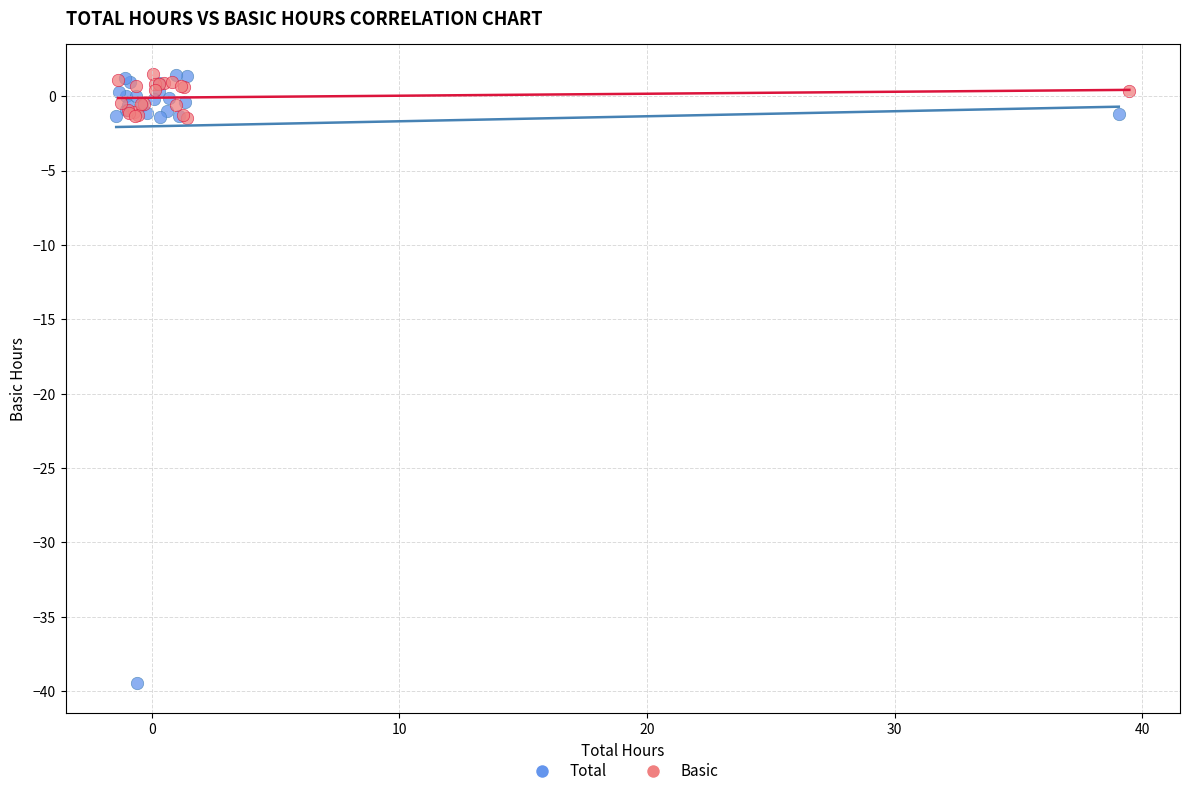

Which series has the widest spread of Y values?

Total